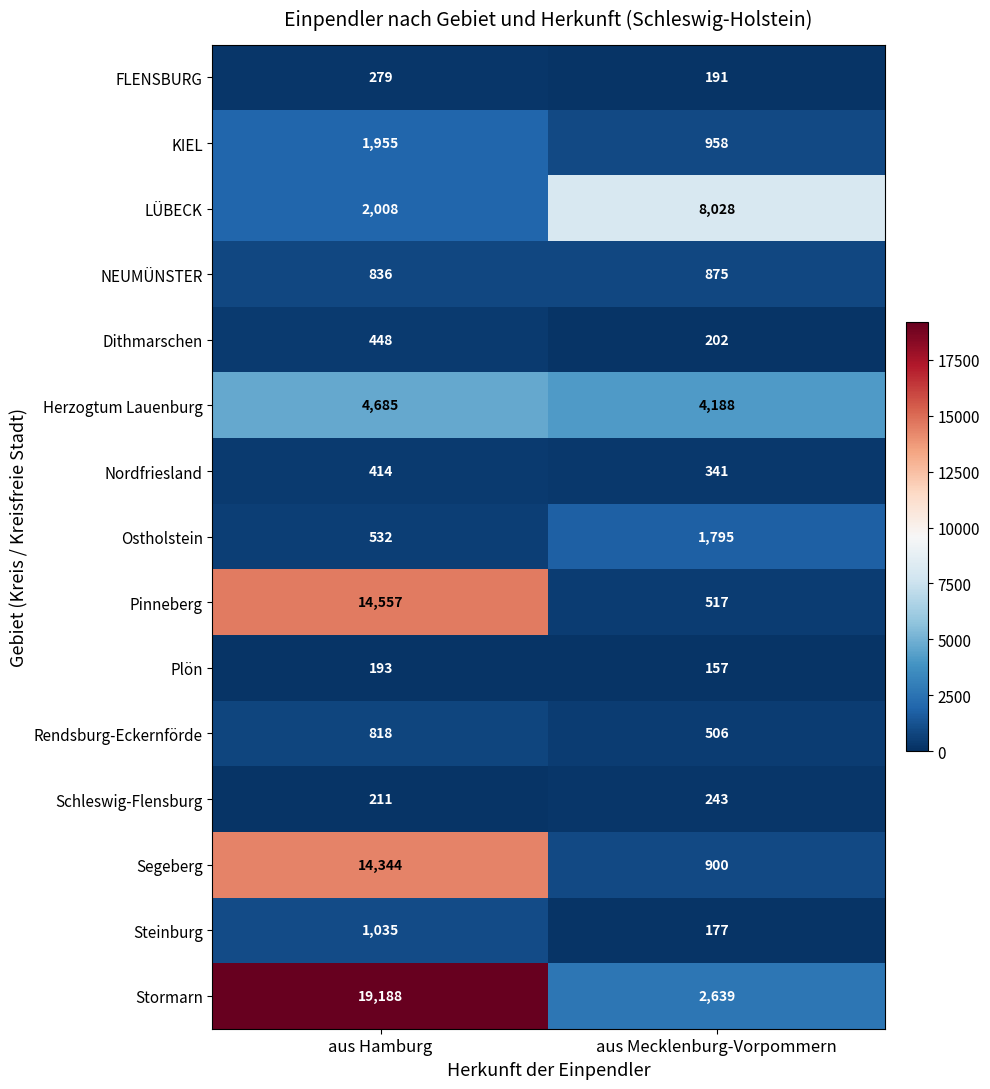

Reading left to right, what are all the values shown in this chart?

FLENSBURG: 279	191
KIEL: 1955	958
LÜBECK: 2008	8028
NEUMÜNSTER: 836	875
Dithmarschen: 448	202
Herzogtum Lauenburg: 4685	4188
Nordfriesland: 414	341
Ostholstein: 532	1795
Pinneberg: 14557	517
Plön: 193	157
Rendsburg-Eckernförde: 818	506
Schleswig-Flensburg: 211	243
Segeberg: 14344	900
Steinburg: 1035	177
Stormarn: 19188	2639